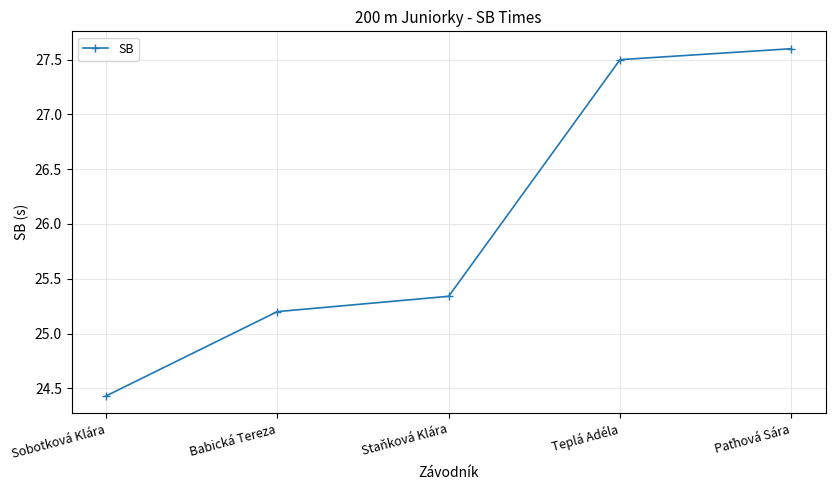

The chart shows a value of 41.0 at Babická Tereza. True or false?

False